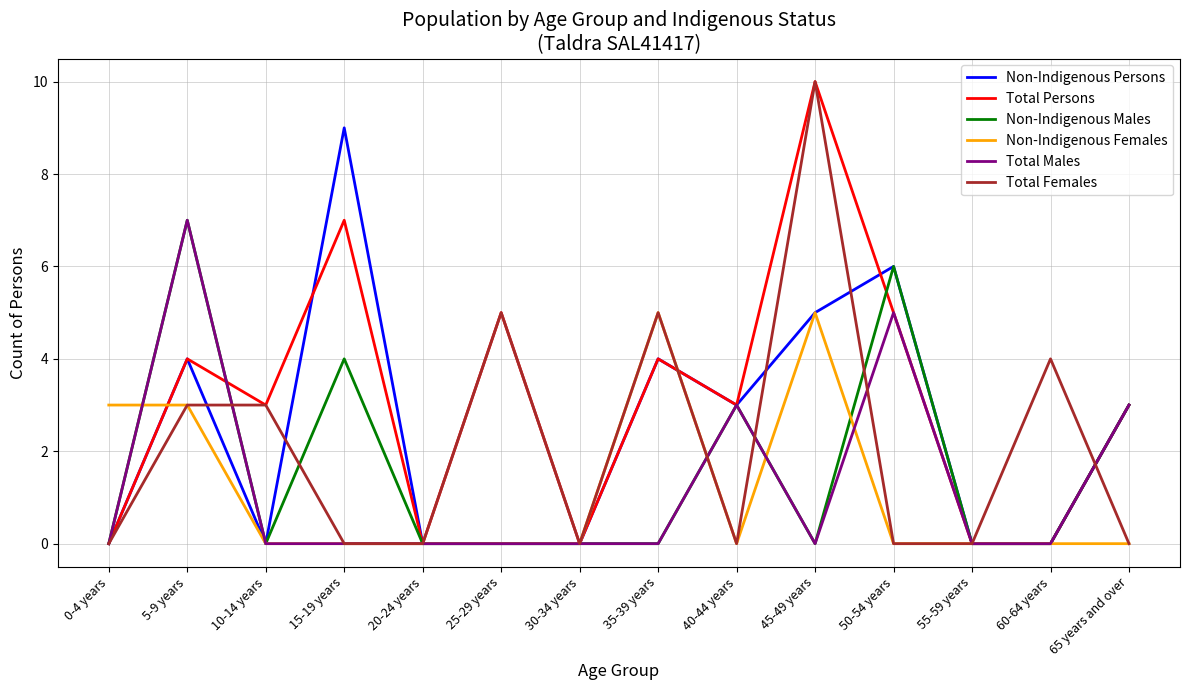

Reading left to right, transcribe all the data shown in this chart.

Non-Indigenous Persons: 0-4 years=0	5-9 years=4	10-14 years=0	15-19 years=9	20-24 years=0	25-29 years=0	30-34 years=0	35-39 years=4	40-44 years=3	45-49 years=5	50-54 years=6	55-59 years=0	60-64 years=0	65 years and over=3
Total Persons: 0-4 years=0	5-9 years=4	10-14 years=3	15-19 years=7	20-24 years=0	25-29 years=5	30-34 years=0	35-39 years=4	40-44 years=3	45-49 years=10	50-54 years=5	55-59 years=0	60-64 years=0	65 years and over=3
Non-Indigenous Males: 0-4 years=0	5-9 years=7	10-14 years=0	15-19 years=4	20-24 years=0	25-29 years=0	30-34 years=0	35-39 years=0	40-44 years=3	45-49 years=0	50-54 years=6	55-59 years=0	60-64 years=0	65 years and over=3
Non-Indigenous Females: 0-4 years=3	5-9 years=3	10-14 years=0	15-19 years=0	20-24 years=0	25-29 years=0	30-34 years=0	35-39 years=5	40-44 years=0	45-49 years=5	50-54 years=0	55-59 years=0	60-64 years=0	65 years and over=0
Total Males: 0-4 years=0	5-9 years=7	10-14 years=0	15-19 years=0	20-24 years=0	25-29 years=0	30-34 years=0	35-39 years=0	40-44 years=3	45-49 years=0	50-54 years=5	55-59 years=0	60-64 years=0	65 years and over=3
Total Females: 0-4 years=0	5-9 years=3	10-14 years=3	15-19 years=0	20-24 years=0	25-29 years=5	30-34 years=0	35-39 years=5	40-44 years=0	45-49 years=10	50-54 years=0	55-59 years=0	60-64 years=4	65 years and over=0